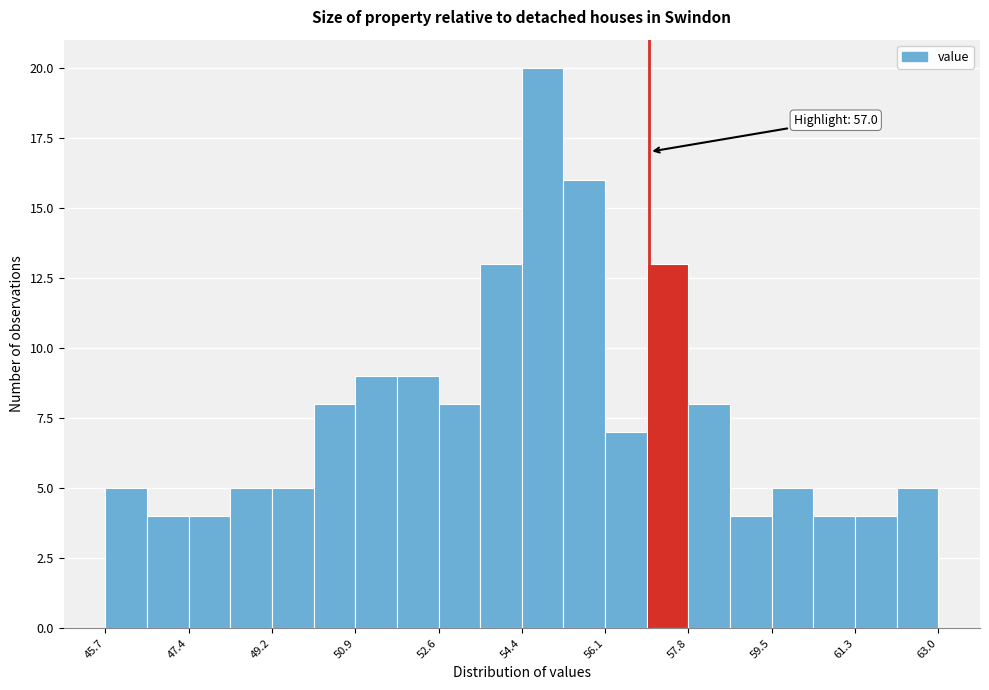

Over which range of the x-axis is the bar tallest?

54.4 to 55.2